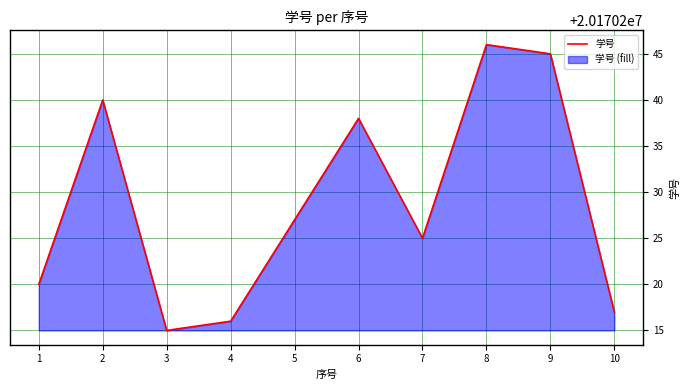

How many interior local peaks (higher than both neighbors) does the data have?

3